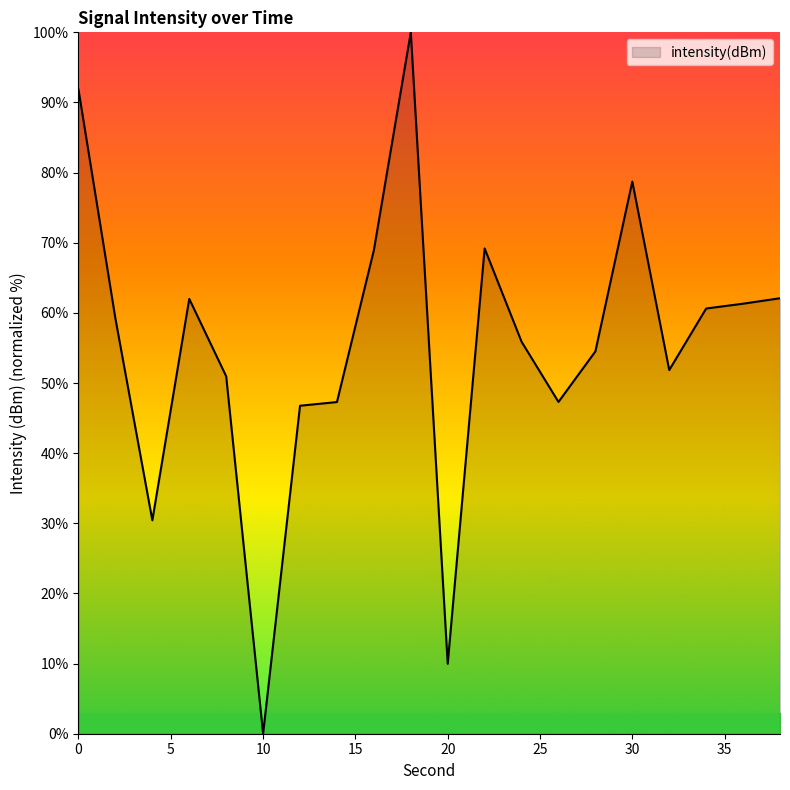

What is the difference between the maximum and minimum values?

100.0